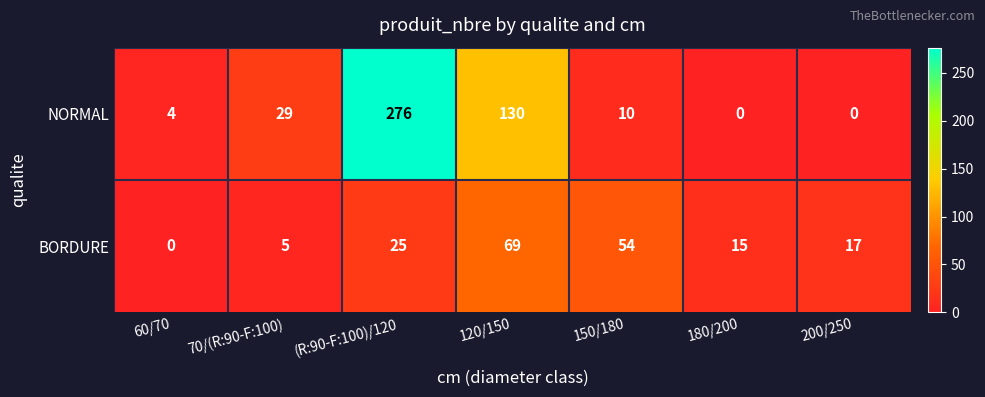

Reading left to right, what are all the values shown in this chart?

NORMAL: 4	29	276	130	10	0	0
BORDURE: 0	5	25	69	54	15	17